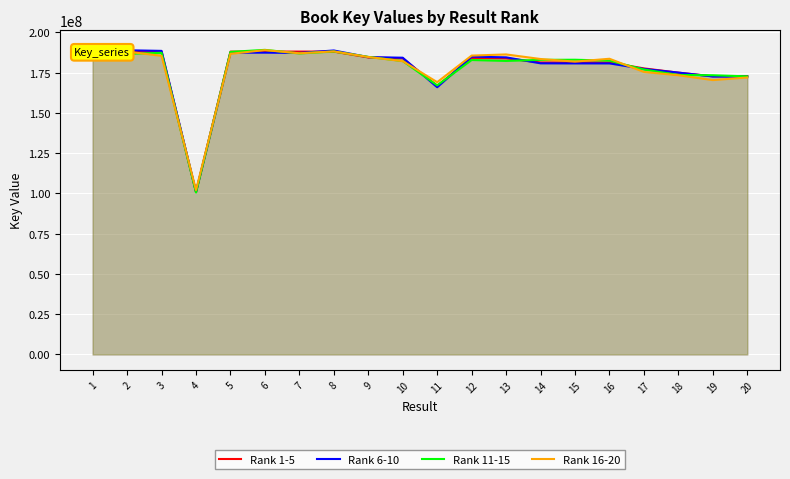

The value of Rank 6-10 at 17 is 177264089.2. True or false?

True